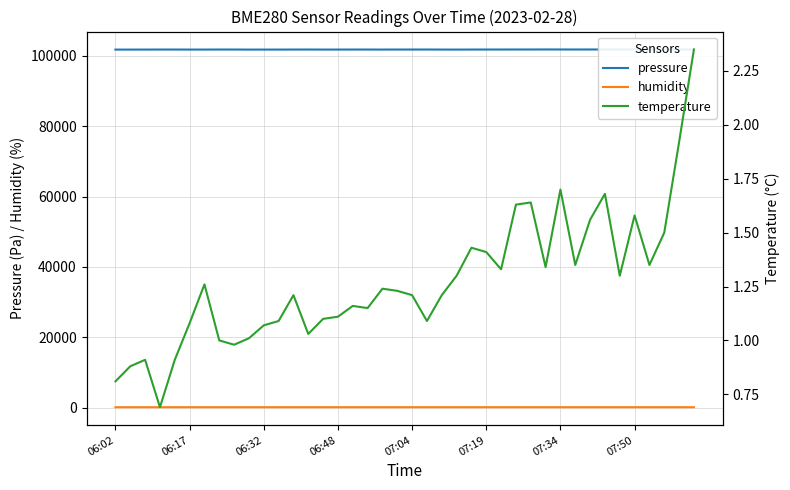

What position from the left is 29?

30